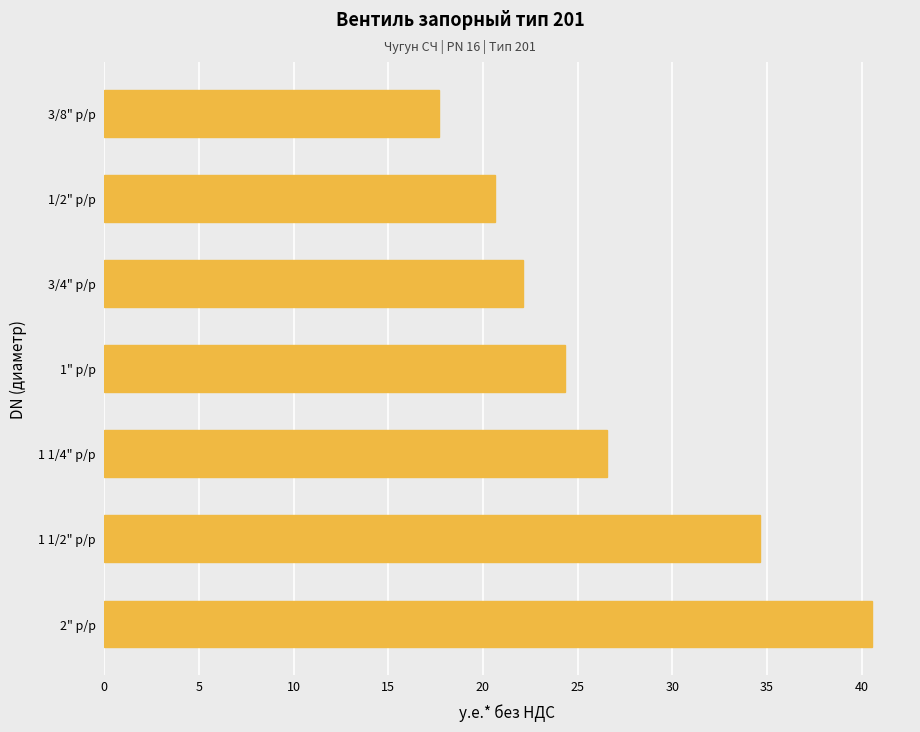

Does the chart contain any negative values?

No